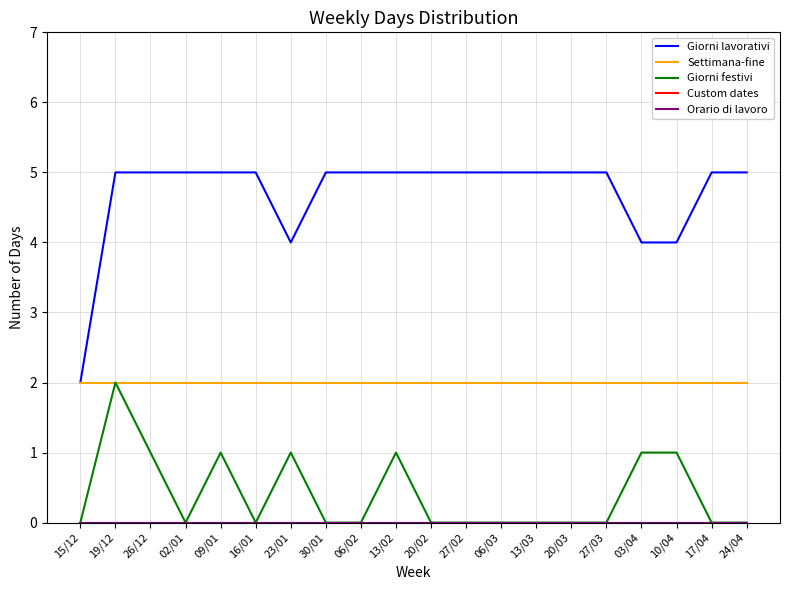

Does the chart have visible grid lines?

Yes